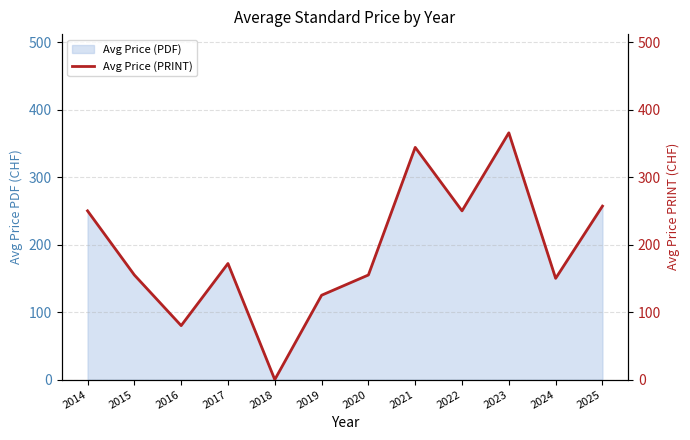

Rank the categories by value from lowest to highest.

2018, 2016, 2019, 2024, 2015, 2020, 2017, 2014, 2022, 2025, 2021, 2023